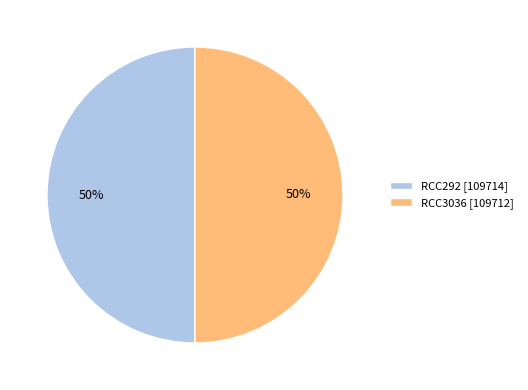

The RCC3036 slice represents 50% of the pie. True or false?

True